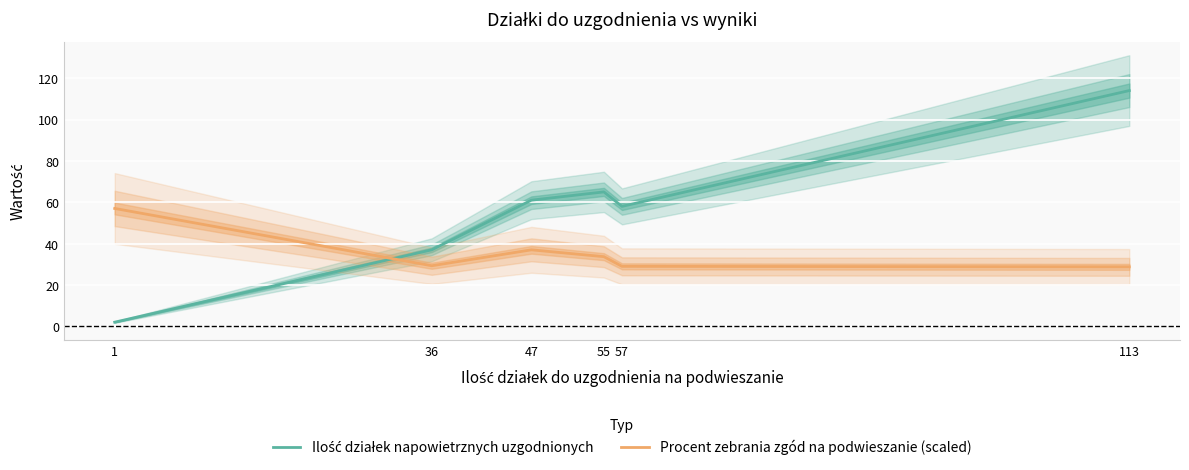

True or false: Procent zebrania zgód na podwieszanie (scaled) has a value of 28.8 at 113.

True